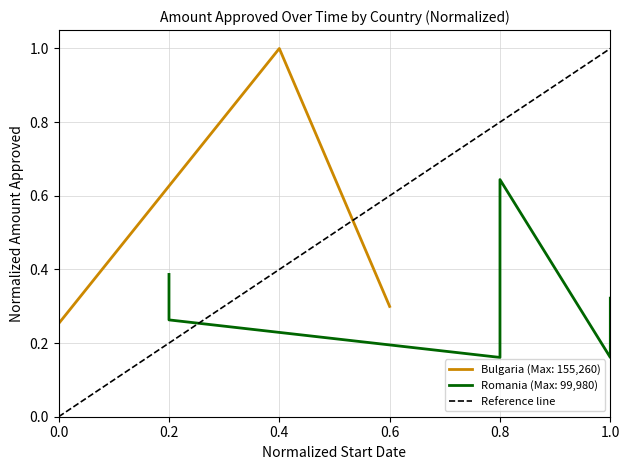

Is this an area chart (filled region under the line)?

No